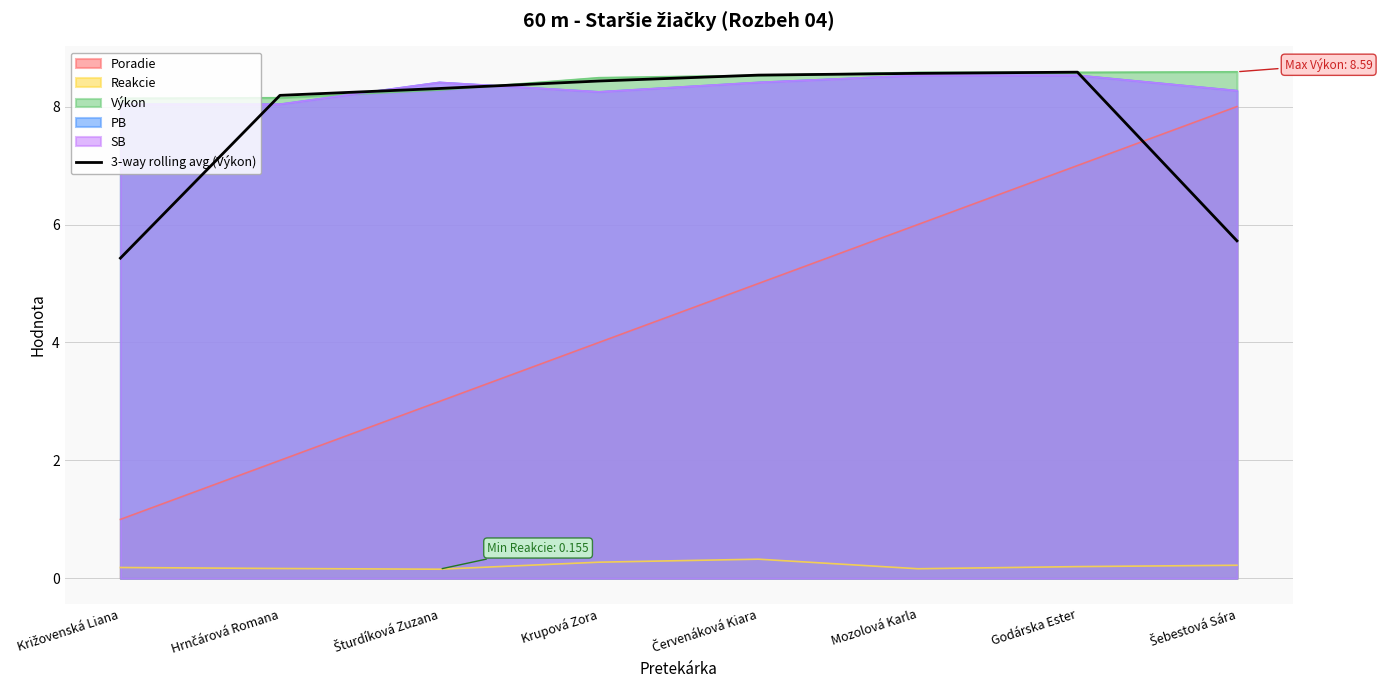

What position from the right is Šebestová Sára?

1